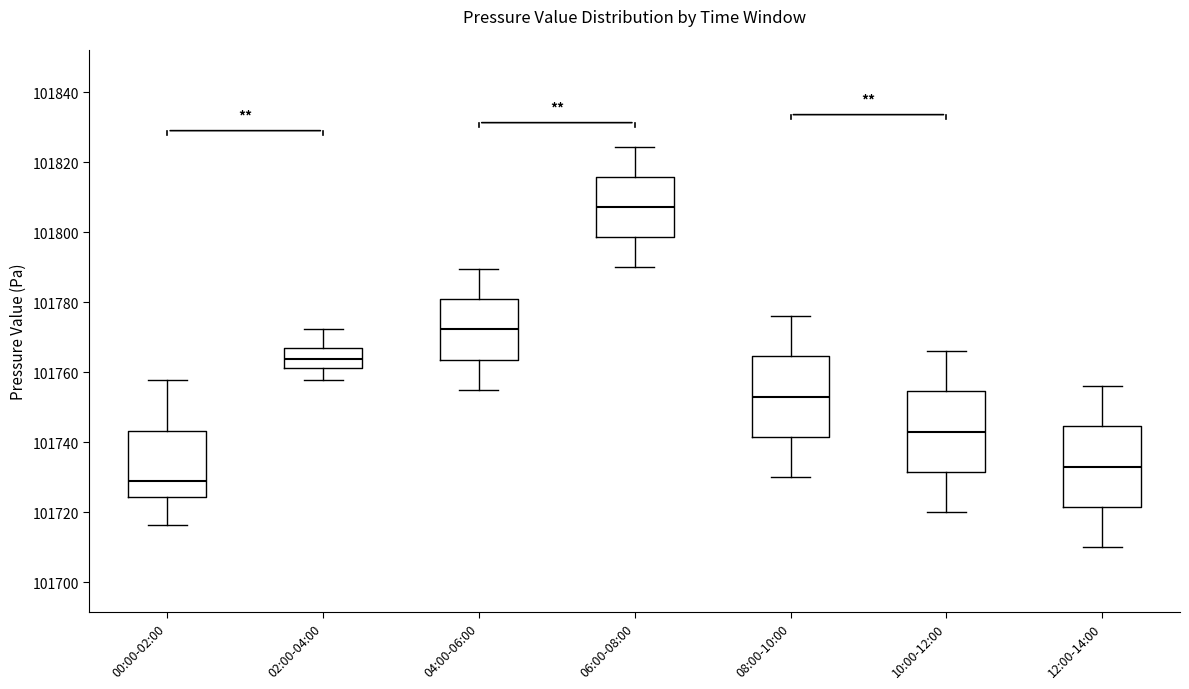

Where does the upper whisker of the box for 02:00-04:00 end on the y-axis? The values are not printed on the chart, so give them approximately, as read against the axis.

101772